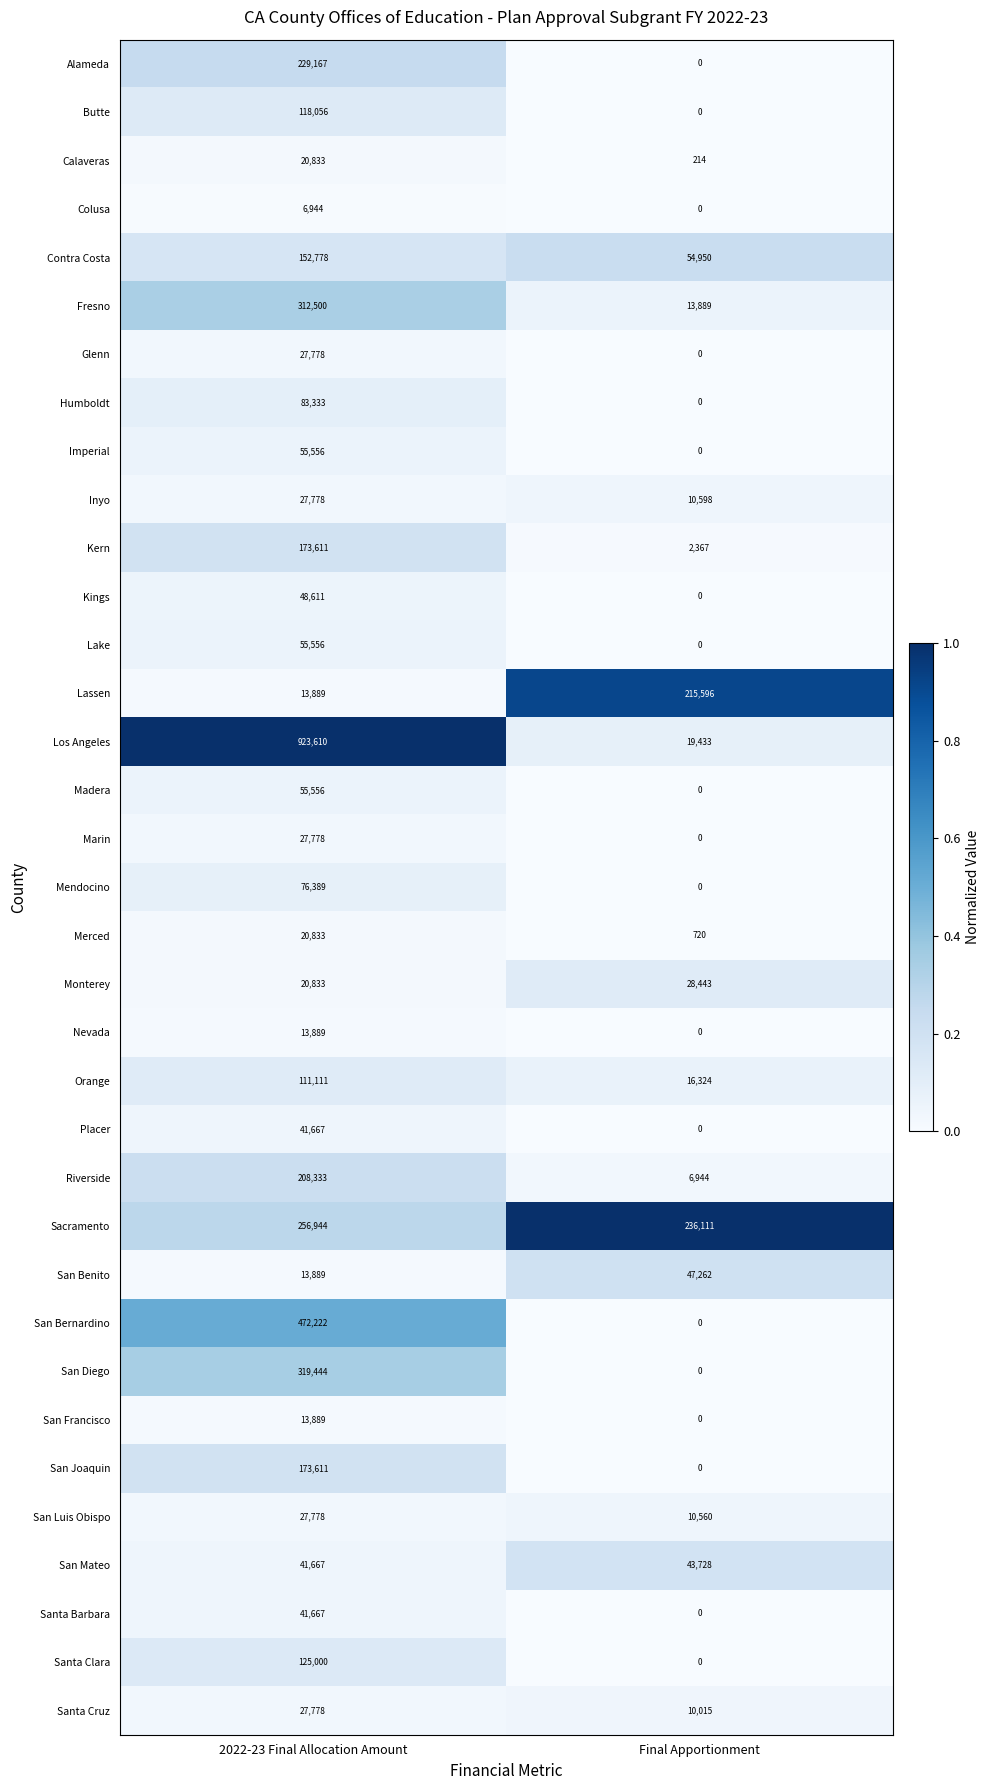

At which category is the sum across all series the highest?

2022-23 Final Allocation Amount